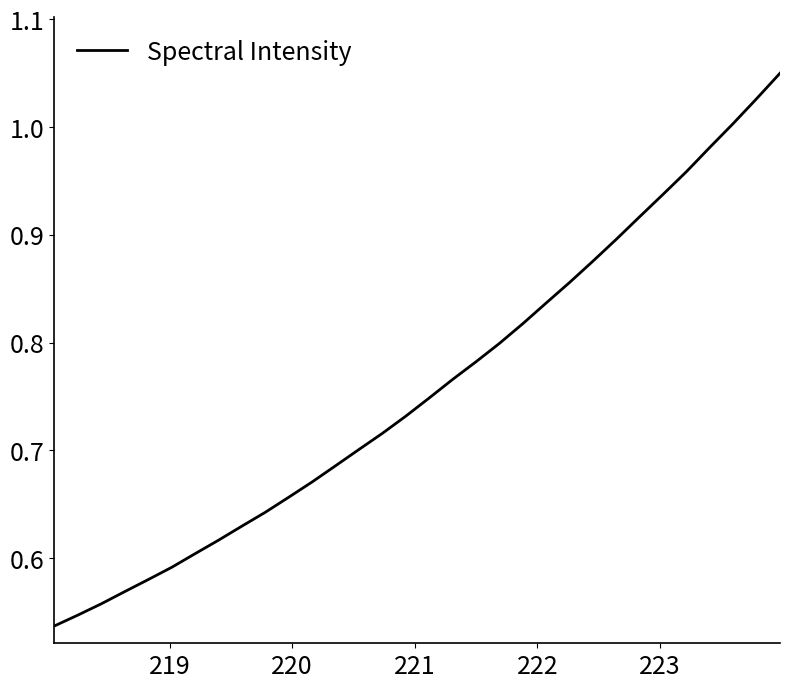

What is the smallest value displayed?

0.5